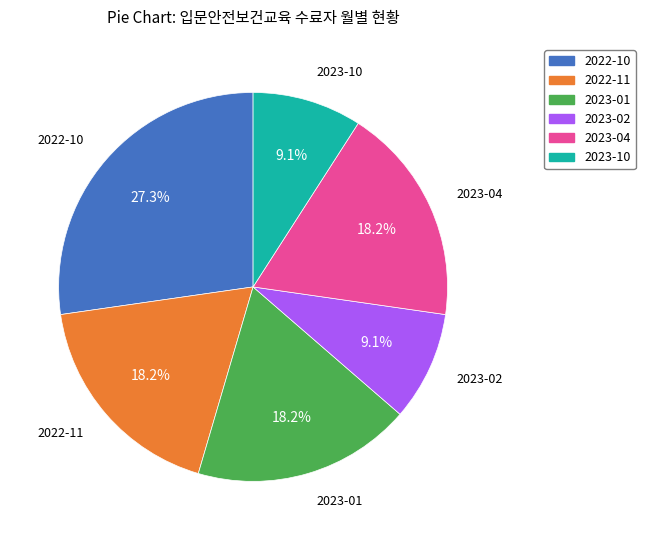

Which slice is the largest?

2022-10